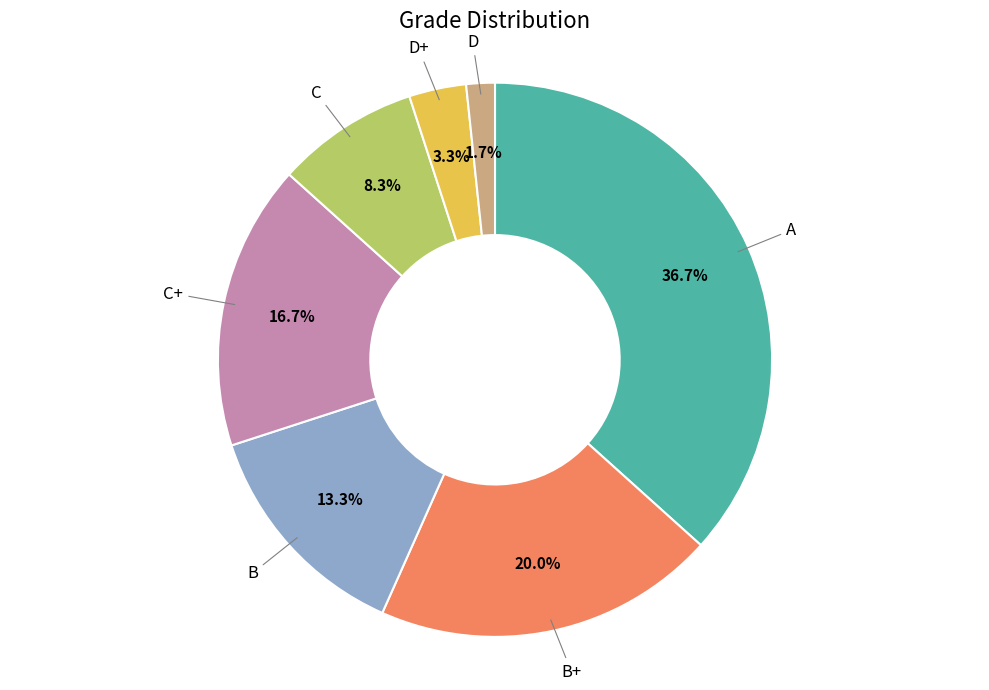

How many slices are in this pie chart?

7